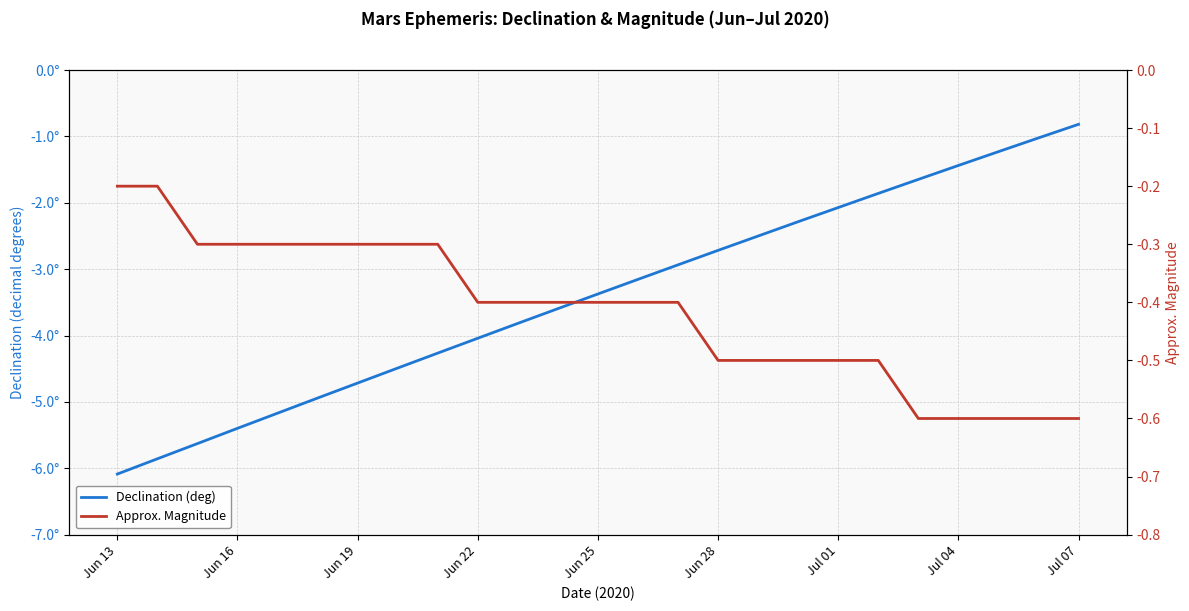

Which label corresponds to the largest value in the chart?

Jun 13